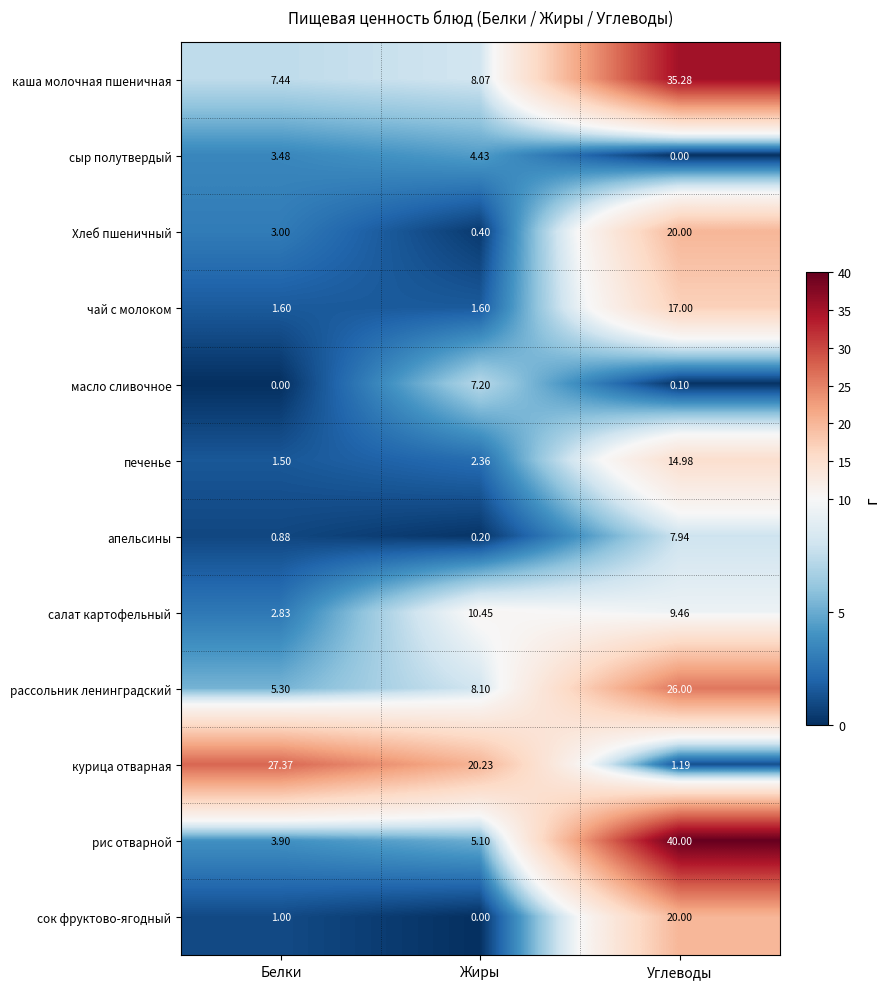

Which label corresponds to the largest value in the chart?

Углеводы